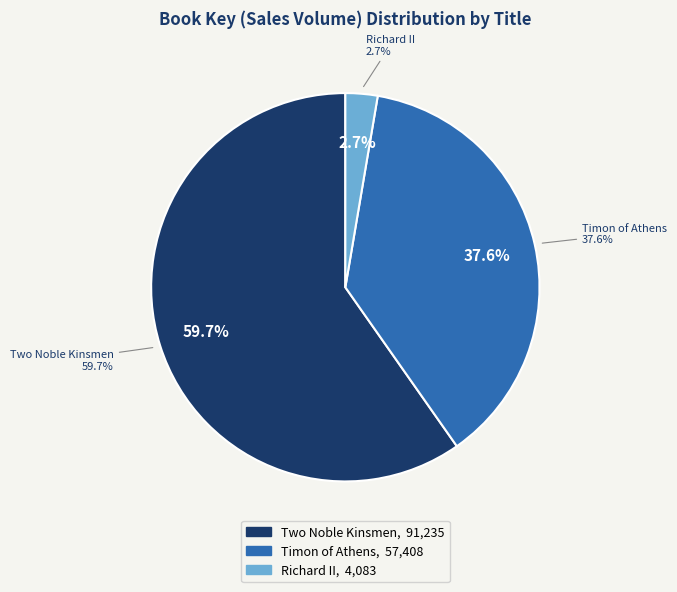

How many segments does this pie chart have?

3